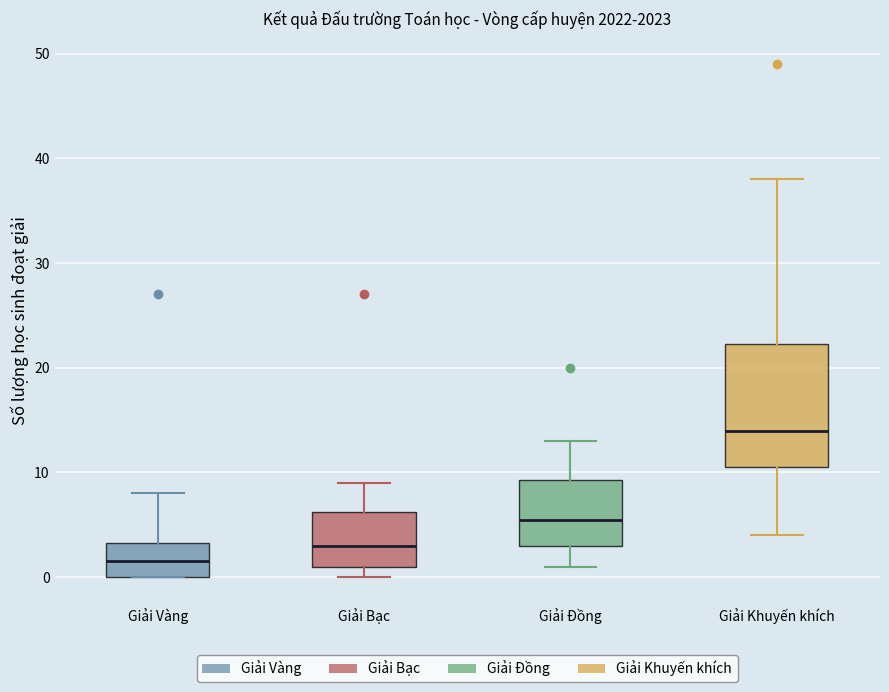

Reading left to right, read every box against the y-axis: the position of its median line, the range the box covers, and the ends of its whiskers. The values are not printed on the chart, so give them approximately, as read against the axis.

Giải Vàng: median 2, box 0 to 3, whiskers 0 to 8
Giải Bạc: median 3, box 1 to 6, whiskers 0 to 9
Giải Đồng: median 6, box 3 to 9, whiskers 1 to 13
Giải Khuyến khích: median 14, box 11 to 22, whiskers 4 to 38